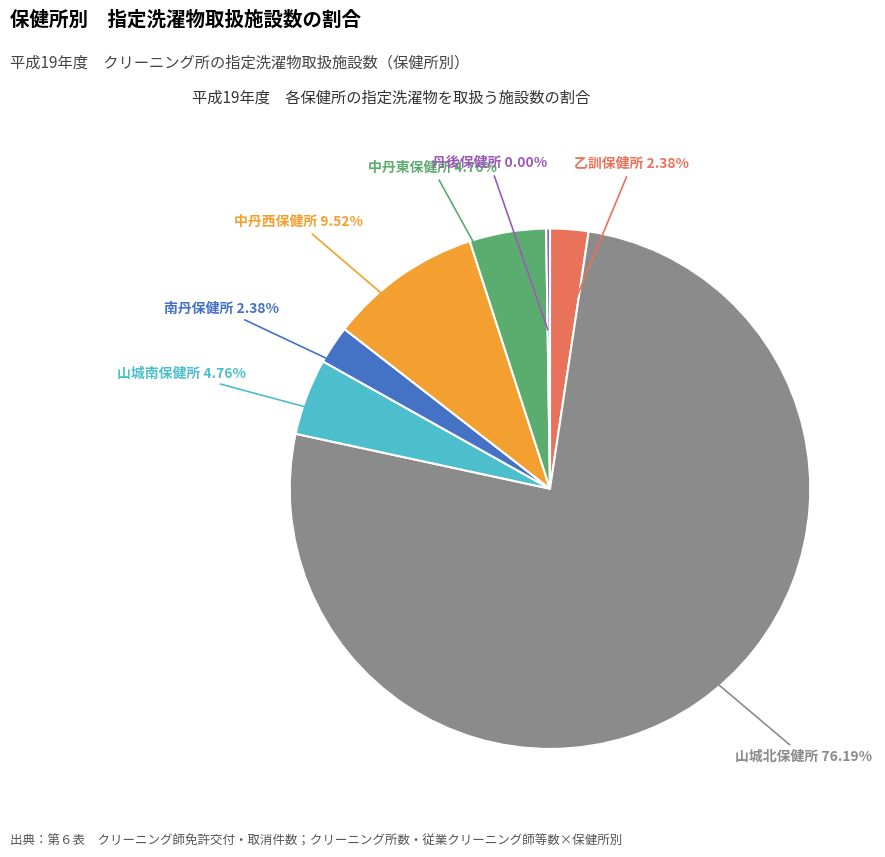

Is 山城北保健所 the majority of the pie?

Yes